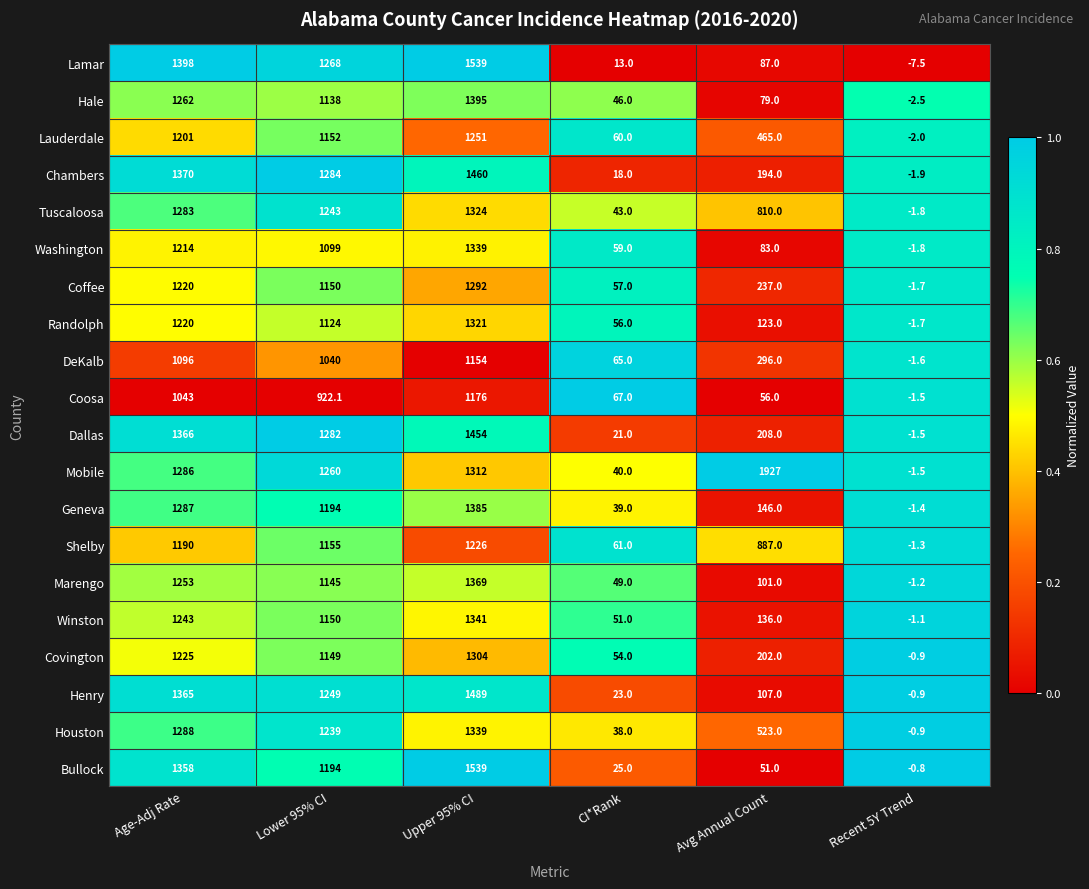

At which category does the chart reach its minimum across all series?

Recent 5Y Trend